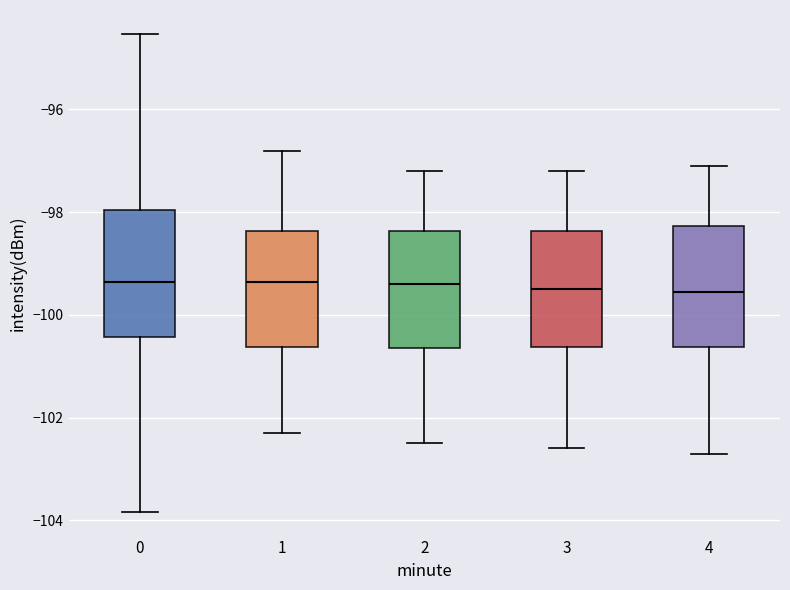

Reading left to right, transcribe this box plot: for each box, give where its median line is, the range the box spans, and where its two whiskers end, as read against the y-axis. The values are not printed on the chart, so give them approximately, as read against the axis.

0: median -99.4, box -100.4 to -98.0, whiskers -103.8 to -94.6
1: median -99.4, box -100.6 to -98.4, whiskers -102.2 to -96.8
2: median -99.4, box -100.6 to -98.4, whiskers -102.4 to -97.2
3: median -99.4, box -100.6 to -98.4, whiskers -102.6 to -97.2
4: median -99.6, box -100.6 to -98.2, whiskers -102.6 to -97.0